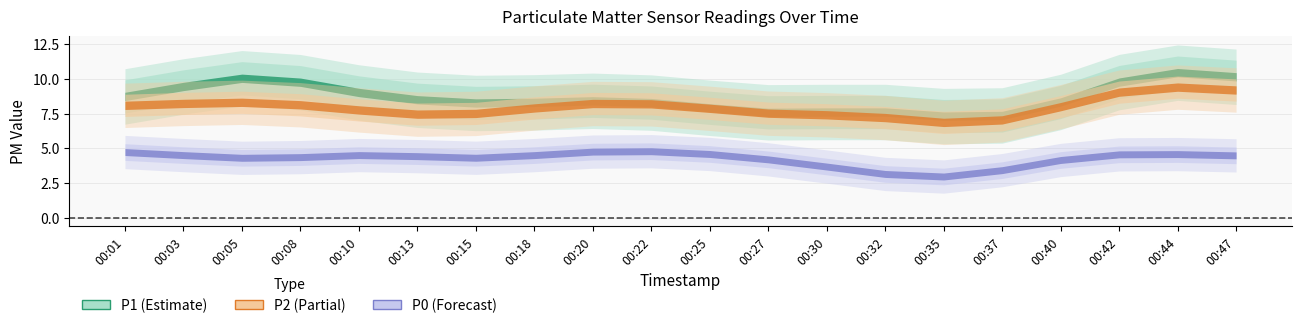

In P2, how many points are higher than both neighbors (excluding endpoints)?

4